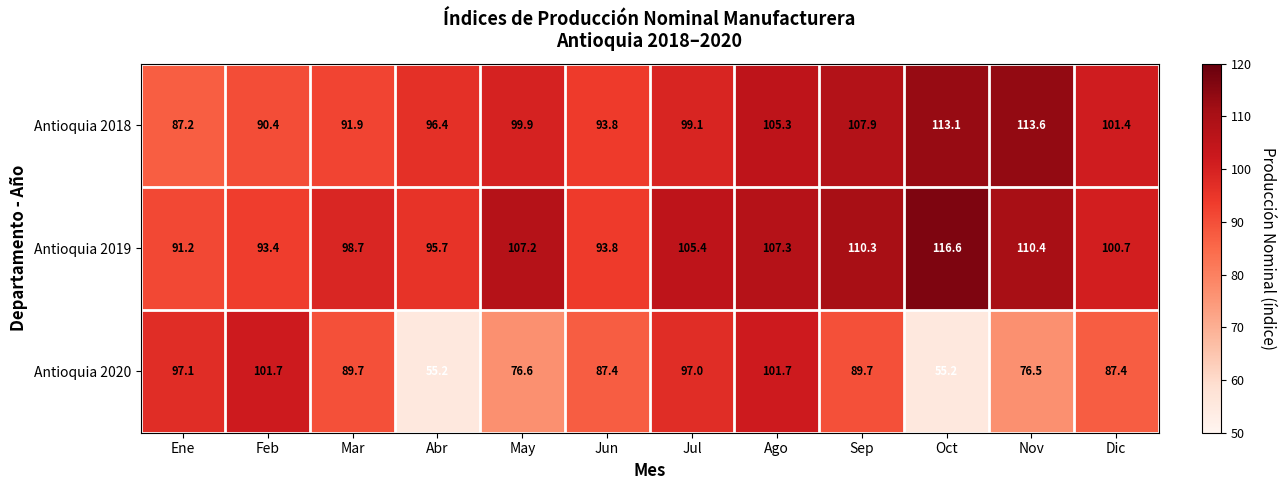

What is the sum of all Antioquia 2018 values?

1200.0